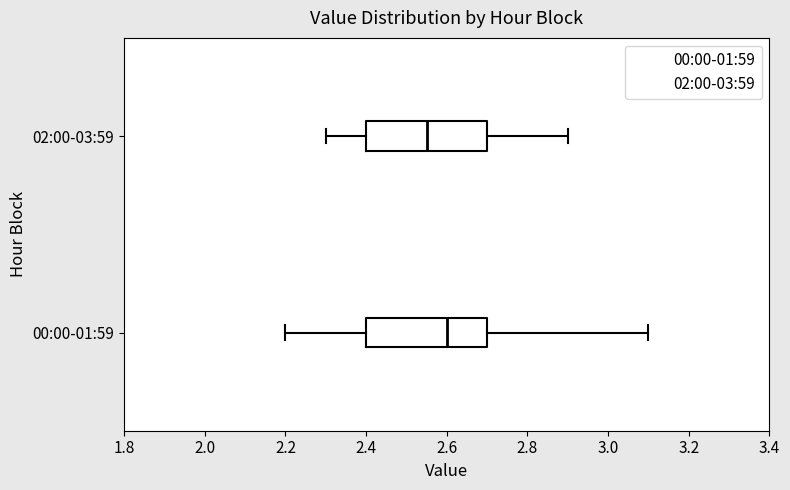

Reading bottom to top, read every box against the x-axis: the position of its median line, the range the box covers, and the ends of its whiskers. The values are not printed on the chart, so give them approximately, as read against the axis.

00:00-01:59: median 2.60, box 2.40 to 2.70, whiskers 2.20 to 3.10
02:00-03:59: median 2.56, box 2.40 to 2.70, whiskers 2.30 to 2.90